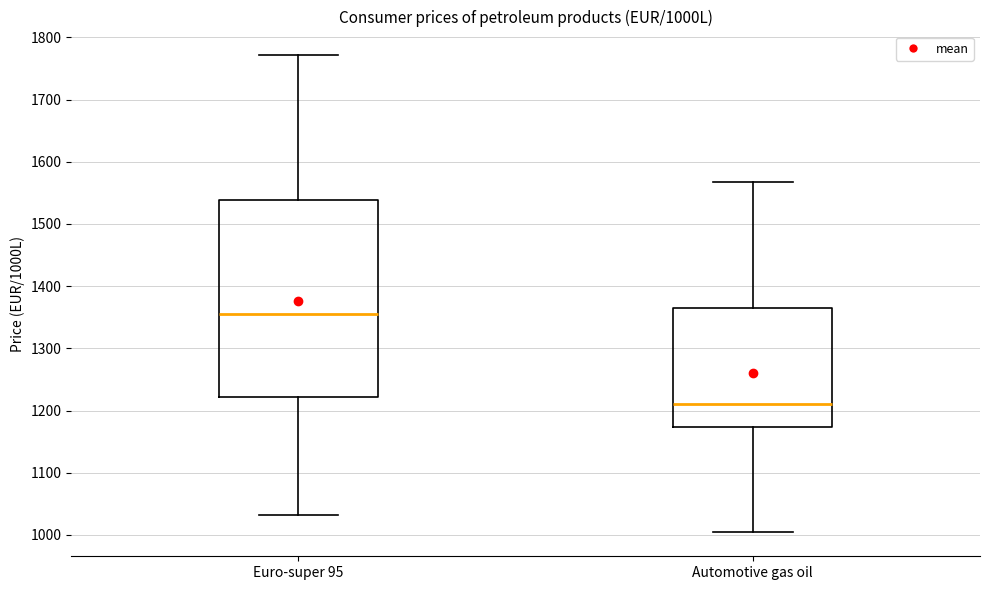

Where is the upper edge of the box for Automotive gas oil on the y-axis? The values are not printed on the chart, so give them approximately, as read against the axis.

1360